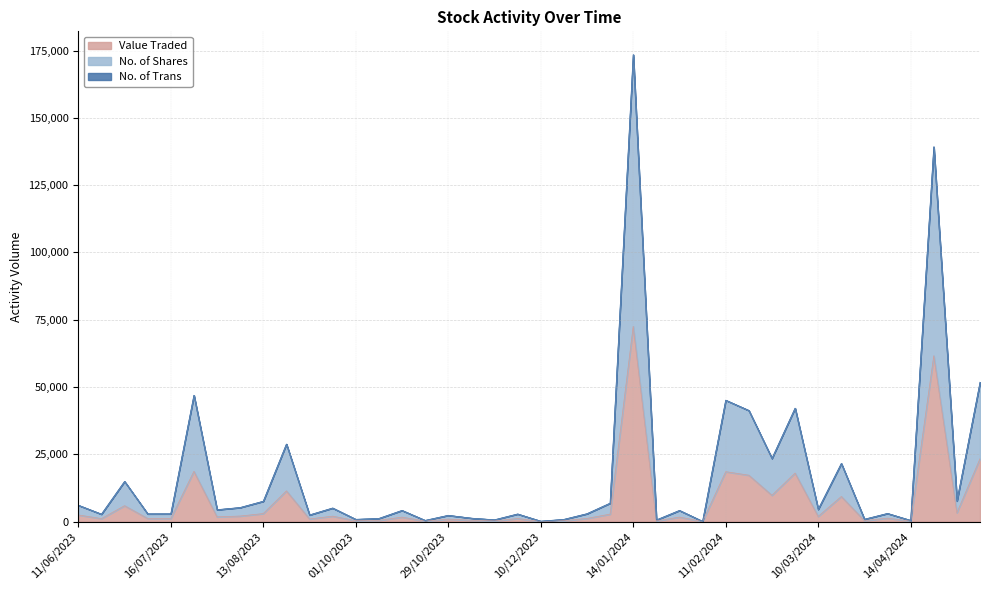

What is the spread (max minus min) of values at 15/10/2023?

2498